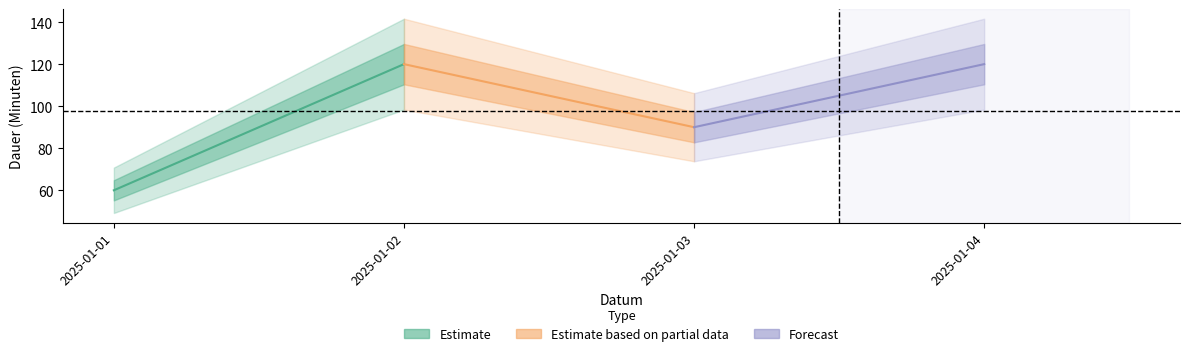

Reading left to right, list all the values displayed in this chart.

2025-01-01=60	2025-01-02=120	2025-01-03=90	2025-01-04=120